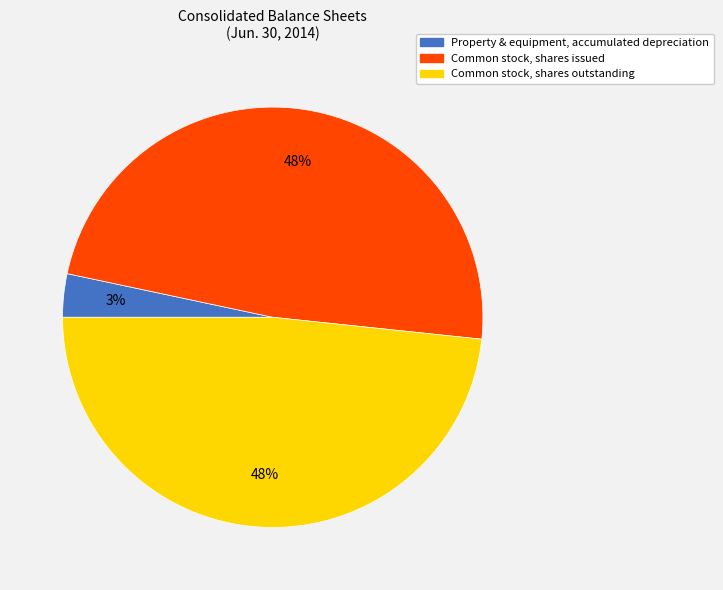

To the nearest percent, what is the difference between the Common stock, shares issued and Property & equipment, accumulated depreciation slice percentages?

45%